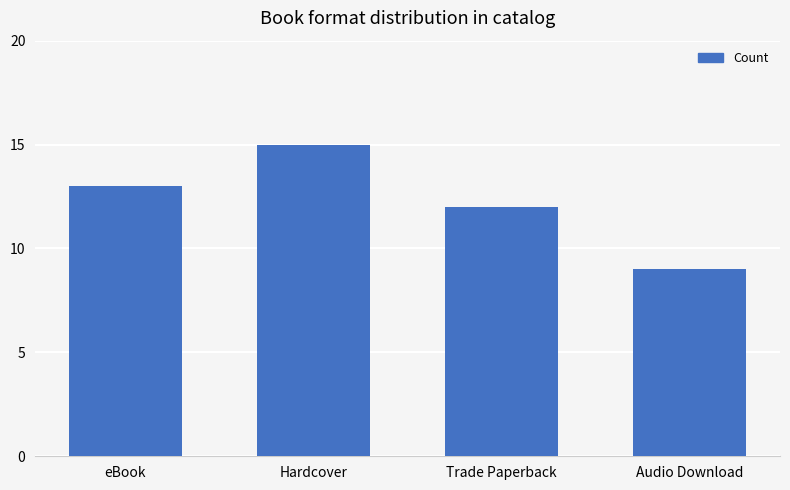

Approximately how many times larger is the value at Audio Download compared to eBook?

0.7